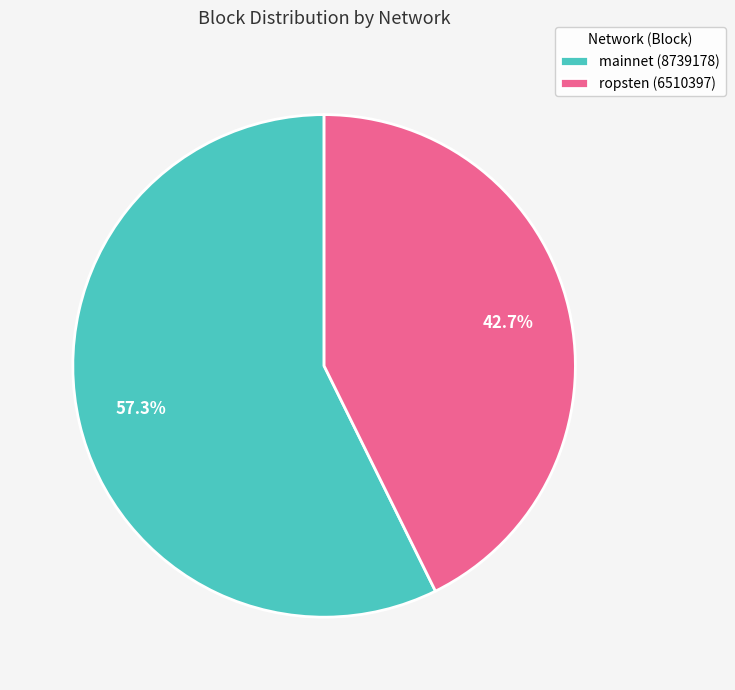

Which category has the biggest portion of the pie?

mainnet (8739178)